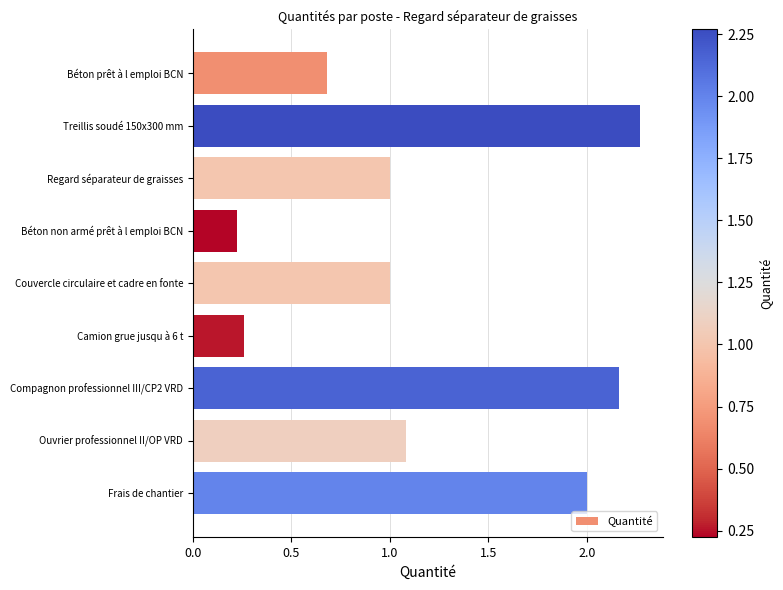

Which category has the highest value across all series?

Treillis soudé 150x300 mm